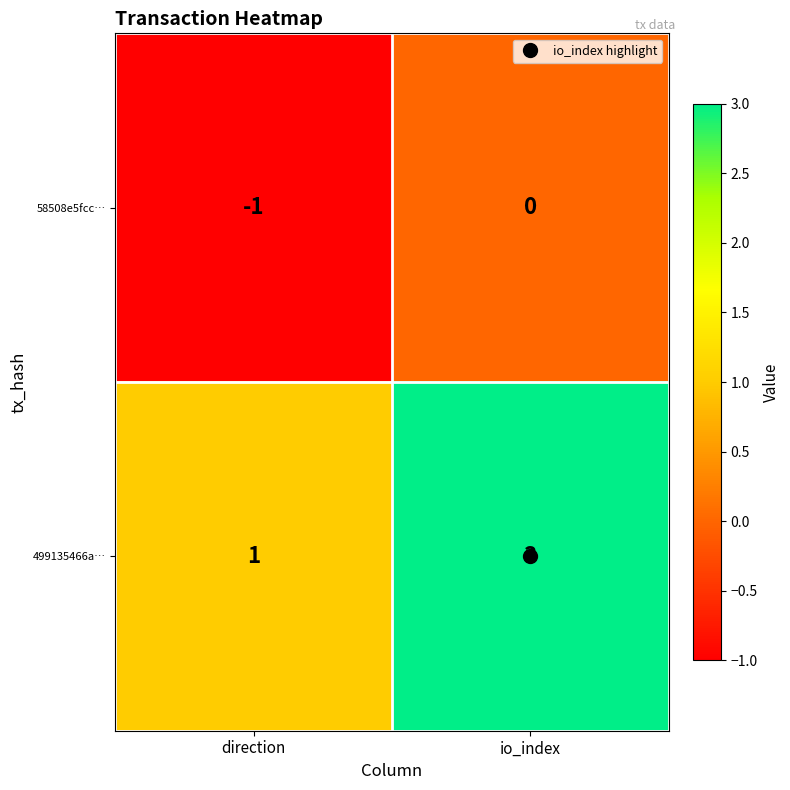

Which series has the largest total across all categories?

499135466a…